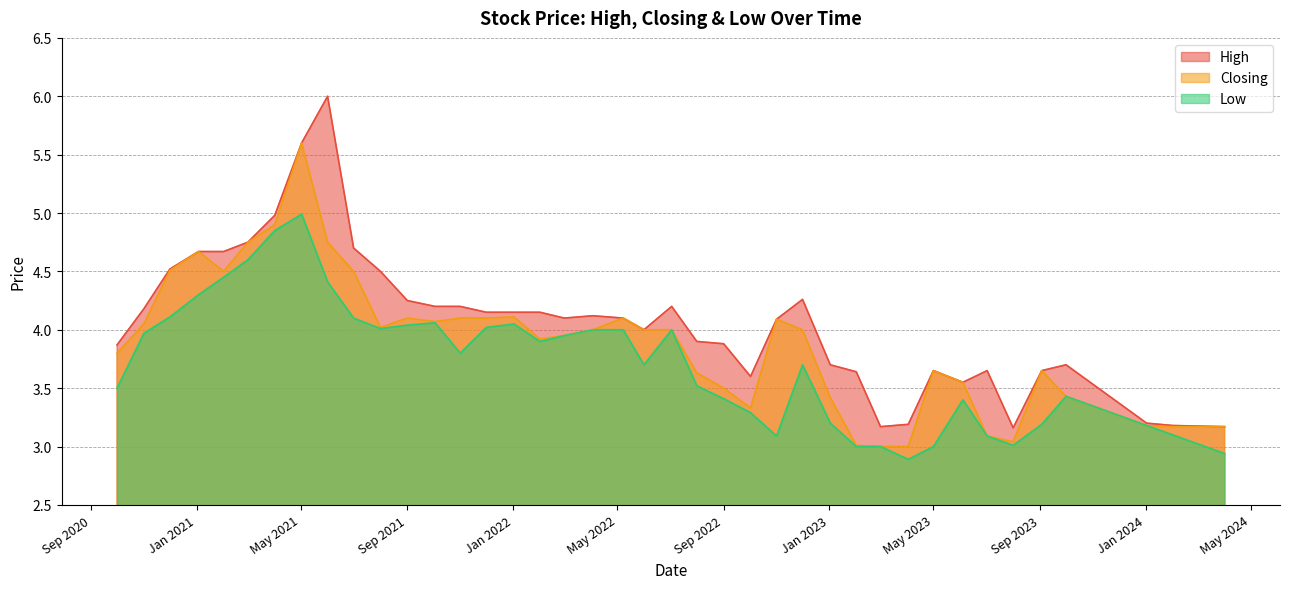

Is the value of Closing at 17 greater than the value of Low at 18?

No